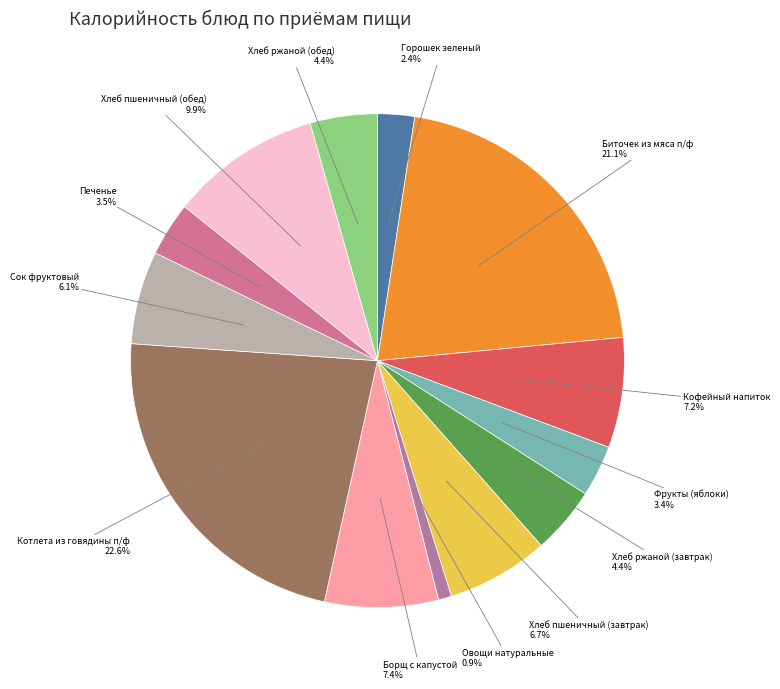

How many slices are in this pie chart?

13